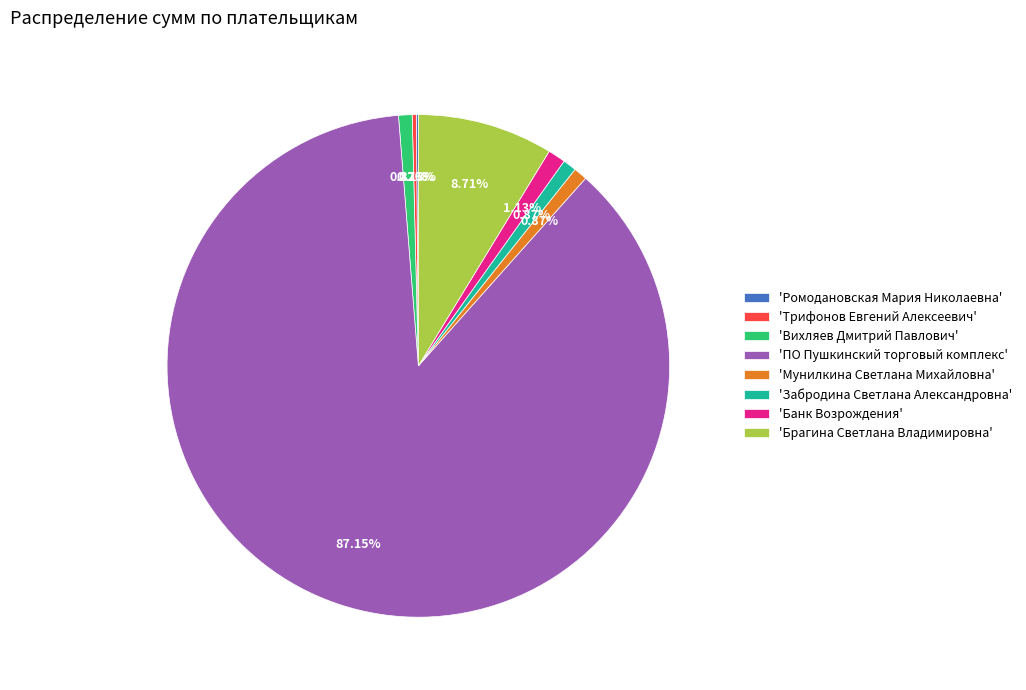

Does 'ПО Пушкинский торговый комплекс' account for over 50% of the chart?

Yes